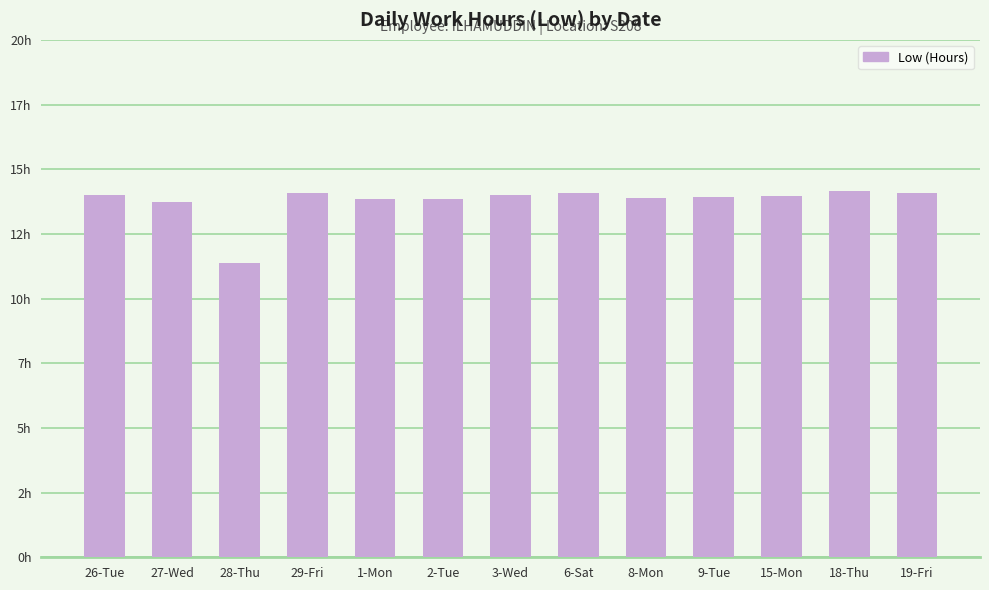

Reading left to right, extract all data points from this chart.

14.0	13.7	11.4	14.1	13.8	13.8	14.0	14.1	13.9	13.9	14.0	14.1	14.1